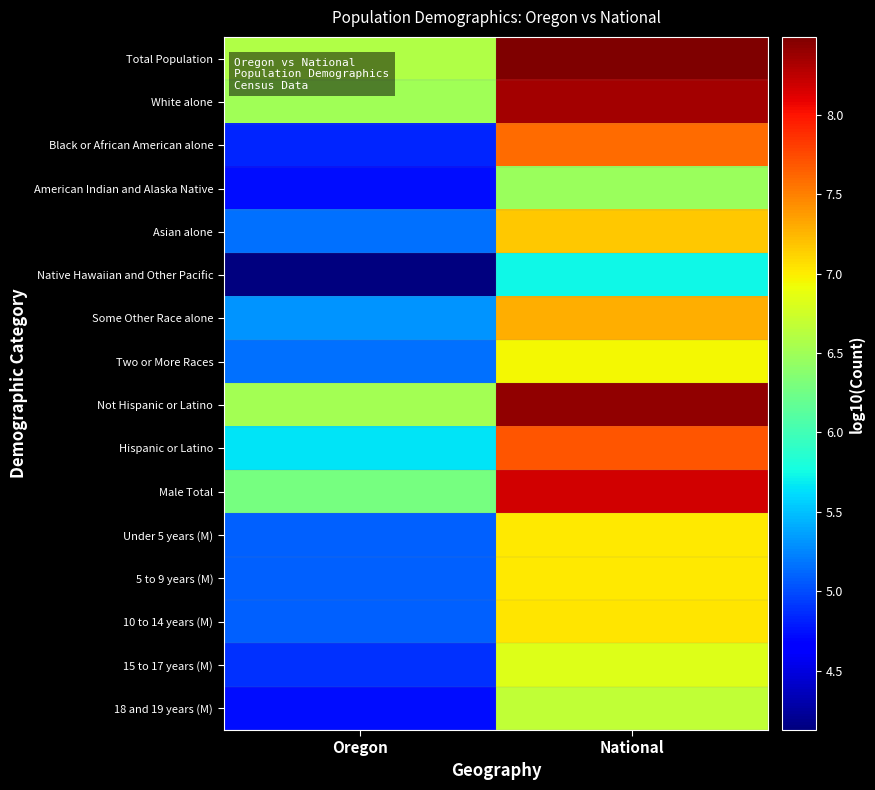

Reading left to right, transcribe all the data shown in this chart.

Total Population: Oregon=6.6	National=8.5
White alone: Oregon=6.5	National=8.3
Black or African American alone: Oregon=4.8	National=7.6
American Indian and Alaska Native: Oregon=4.7	National=6.5
Asian alone: Oregon=5.2	National=7.2
Native Hawaiian and Other Pacific: Oregon=4.1	National=5.7
Some Other Race alone: Oregon=5.3	National=7.3
Two or More Races: Oregon=5.2	National=7.0
Not Hispanic or Latino: Oregon=6.5	National=8.4
Hispanic or Latino: Oregon=5.7	National=7.7
Male Total: Oregon=6.3	National=8.2
Under 5 years (M): Oregon=5.1	National=7.0
5 to 9 years (M): Oregon=5.1	National=7.0
10 to 14 years (M): Oregon=5.1	National=7.0
15 to 17 years (M): Oregon=4.9	National=6.8
18 and 19 years (M): Oregon=4.7	National=6.7